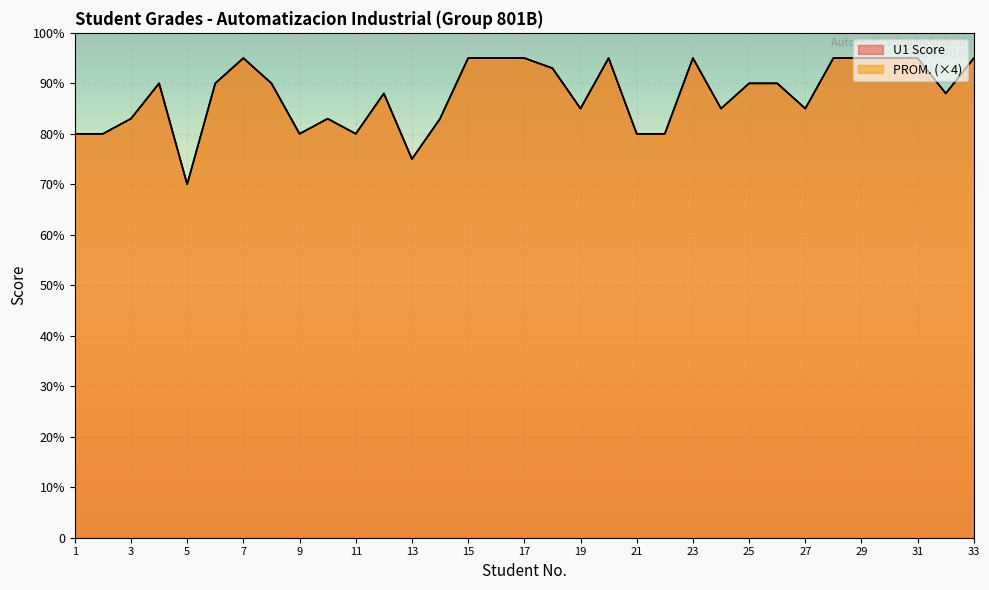

What are all the series names shown in the legend?

U1 Score, PROM.